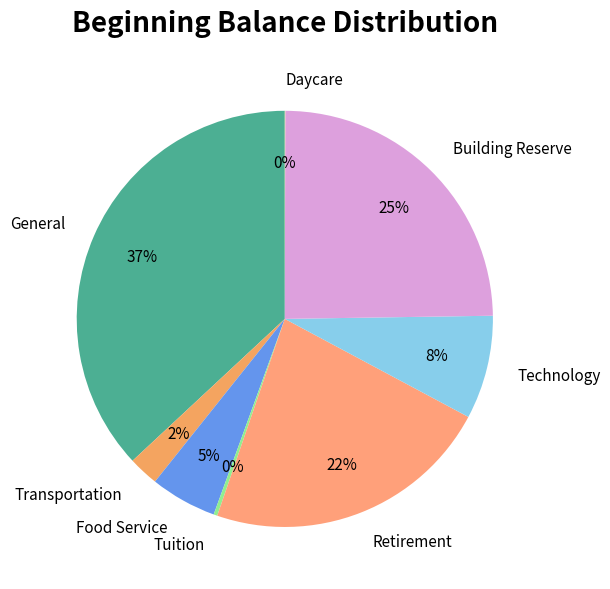

Between Technology and Retirement, which is larger?

Retirement